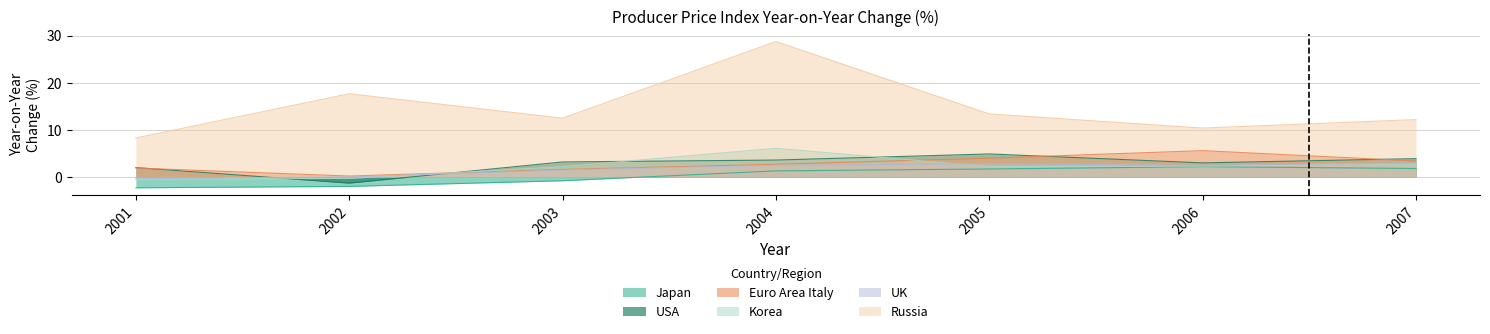

What is the sum of all Russia values?

103.3